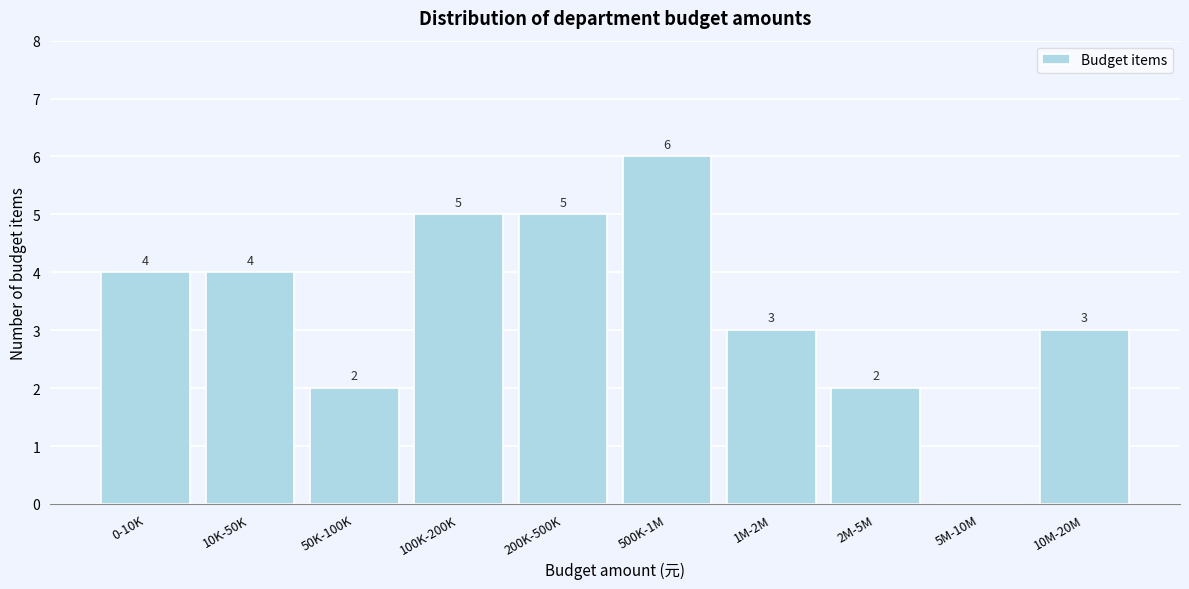

Reading right to left, extract all data points from this chart.

10M-20M=3	5M-10M=0	2M-5M=2	1M-2M=3	500K-1M=6	200K-500K=5	100K-200K=5	50K-100K=2	10K-50K=4	0-10K=4